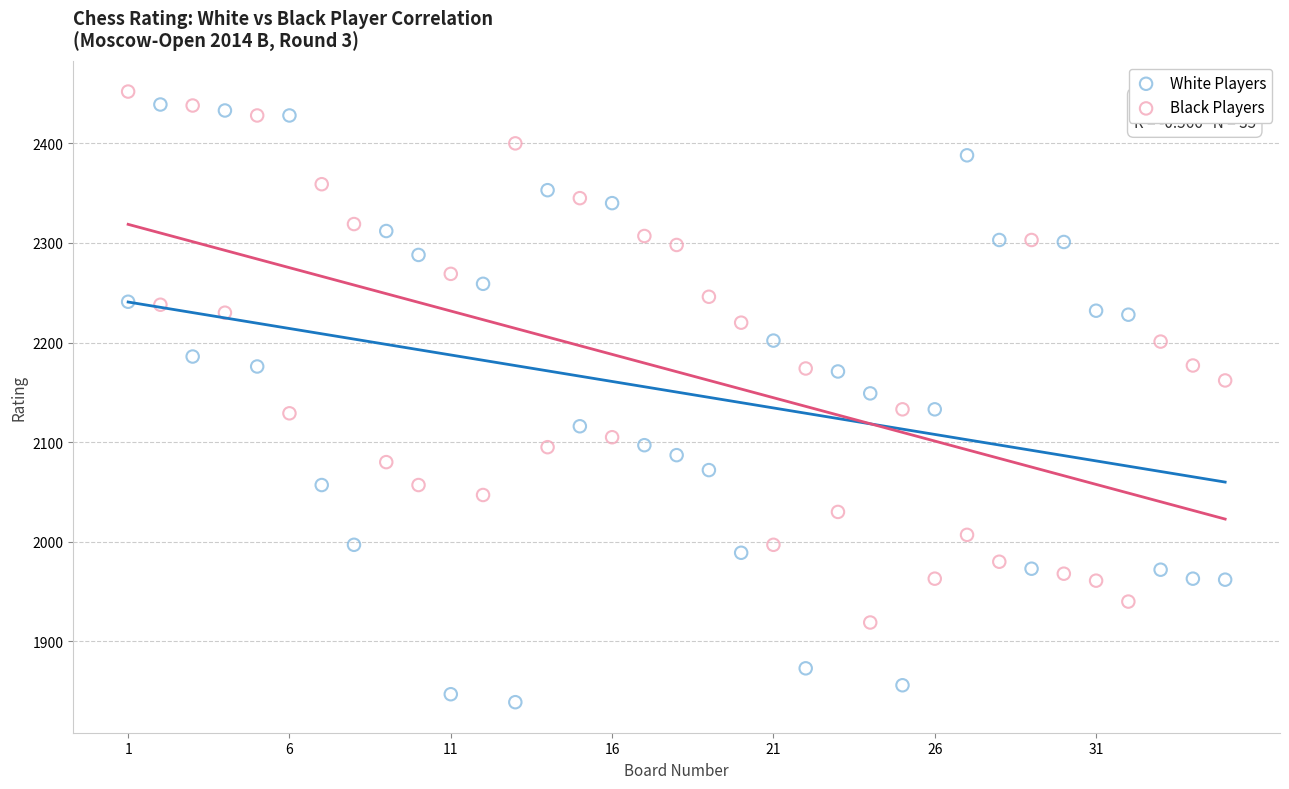

Which series reaches the maximum Y coordinate?

Black Players